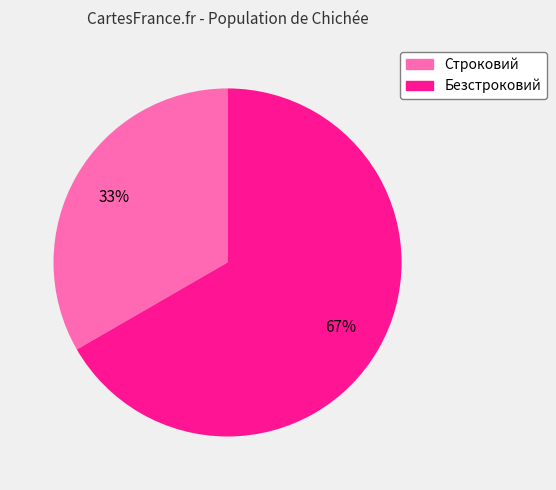

Which category has the smallest portion of the pie?

Строковий